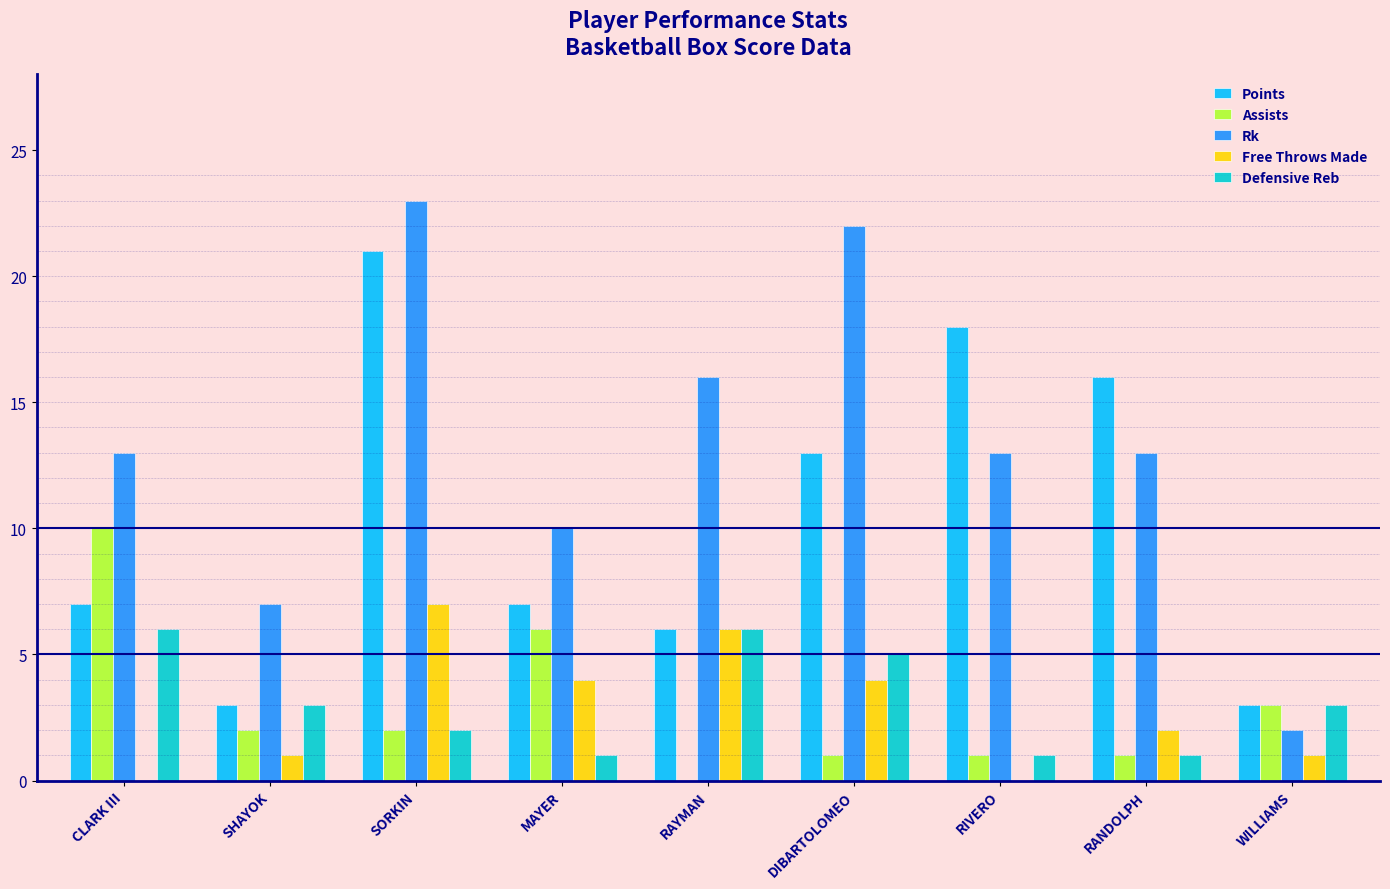

What value does the Rk series have at CLARK III?

13